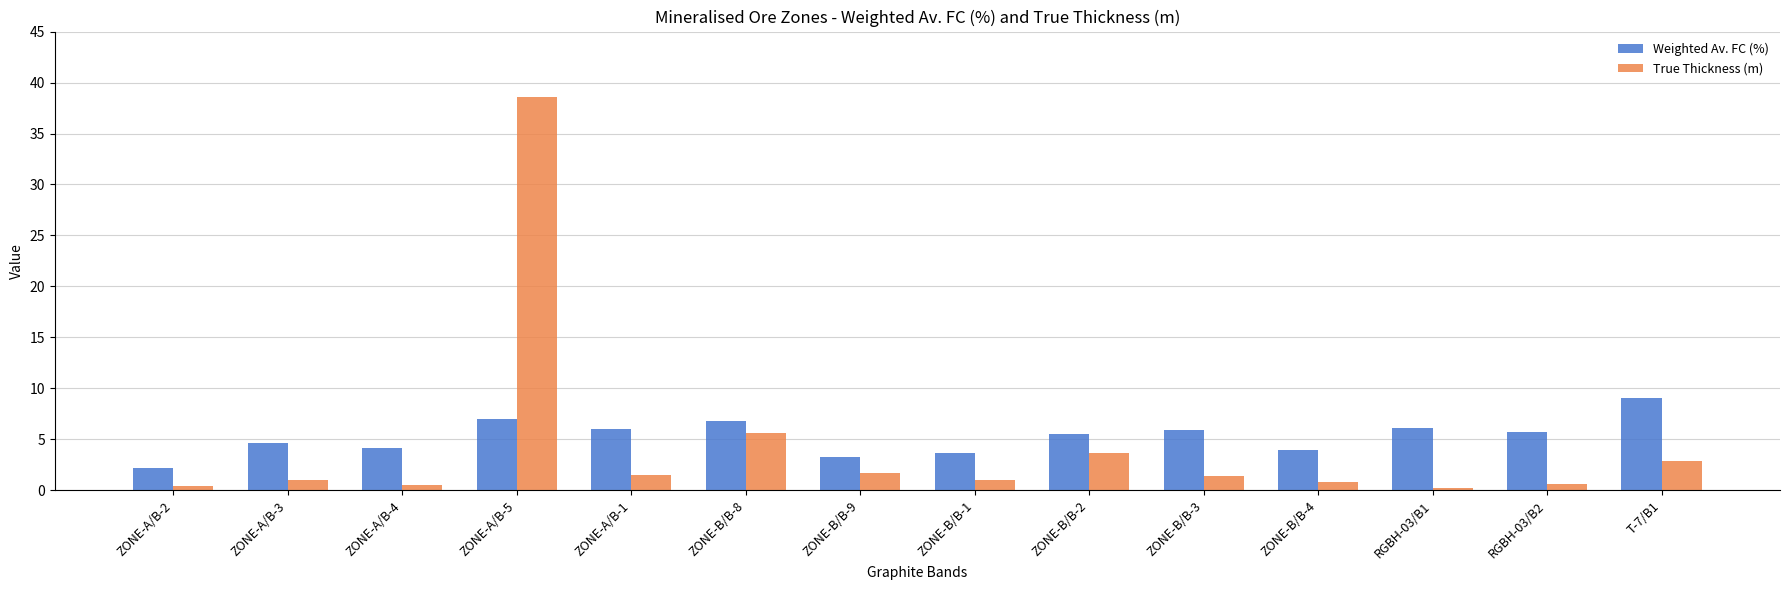

The value of Weighted Av. FC (%) at RGBH-03/B2 is 8.4. True or false?

False